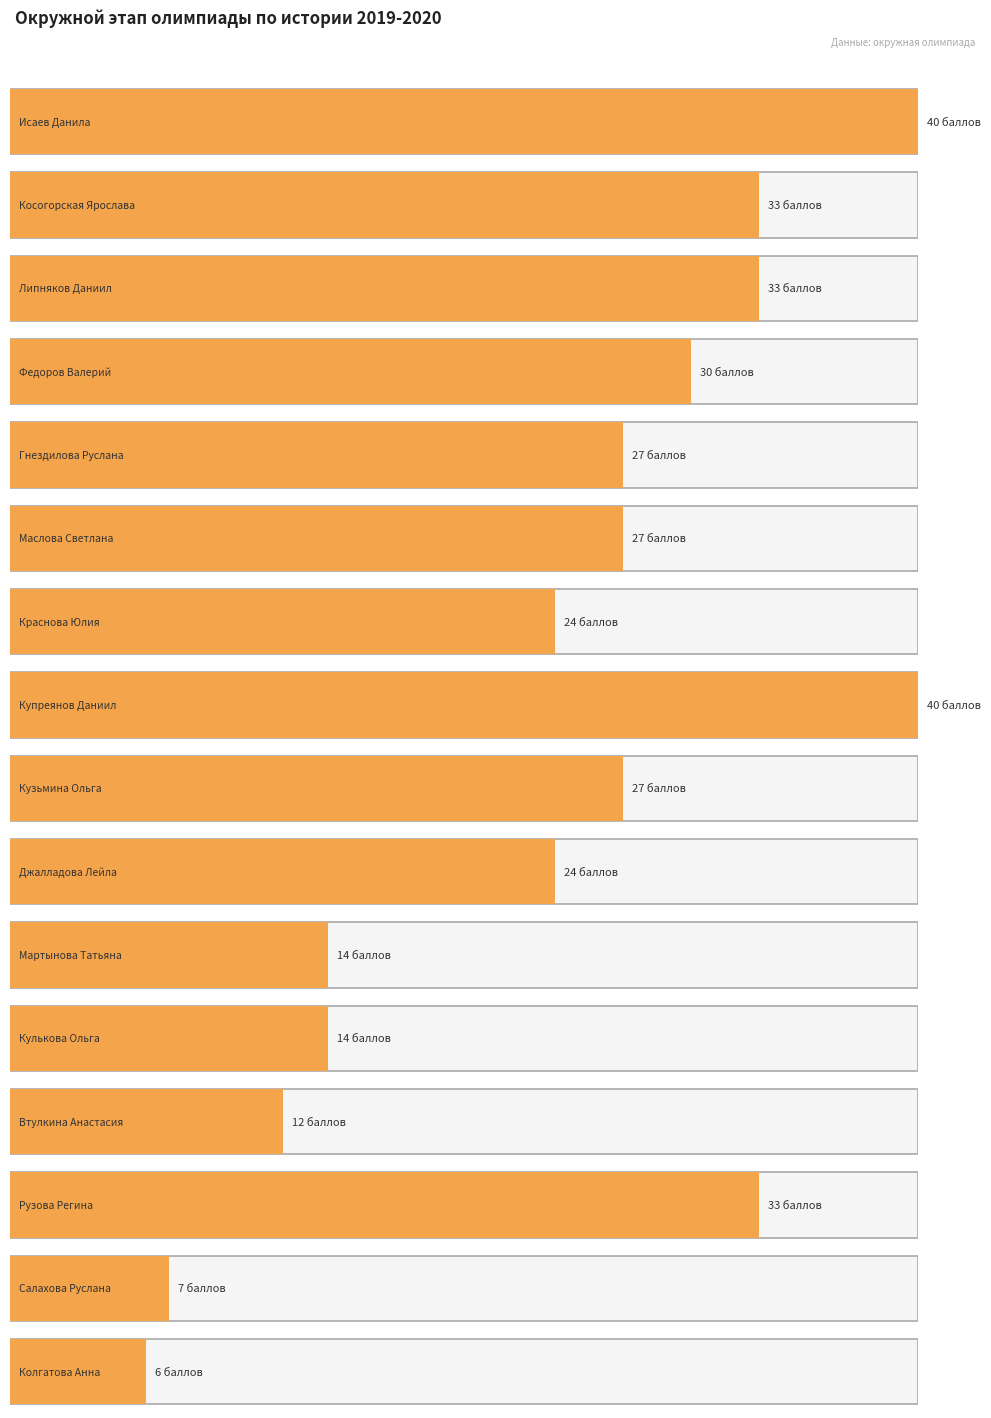

Reading left to right, what are all the values shown in this chart?

Исаев Данила=40	Косогорская Ярослава=33	Липняков Даниил=33	Федоров Валерий=30	Гнездилова Руслана=27	Маслова Светлана=27	Краснова Юлия=24	Купреянов Даниил=40	Кузьмина Ольга=27	Джалладова Лейла=24	Мартынова Татьяна=14	Кулькова Ольга=14	Втулкина Анастасия=12	Рузова Регина=33	Салахова Руслана=7	Колгатова Анна=6